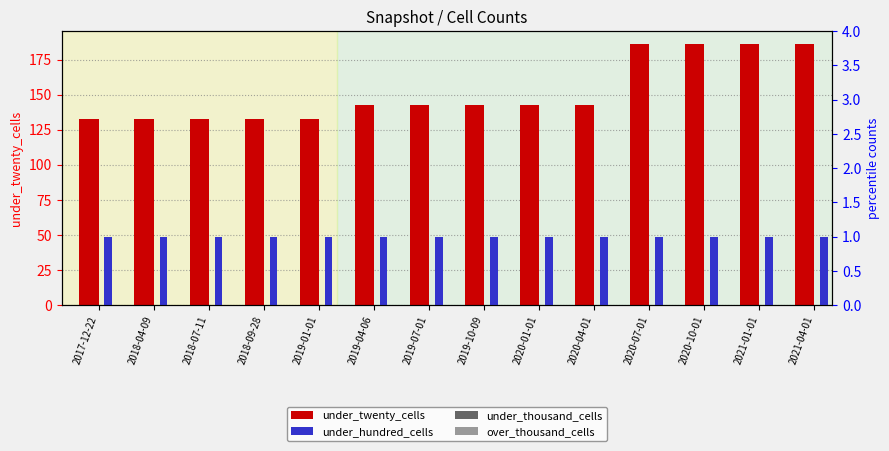

Reading left to right, transcribe all the data shown in this chart.

under_twenty_cells: 133	133	133	133	133	143	143	143	143	143	186	186	186	186
under_hundred_cells: 1	1	1	1	1	1	1	1	1	1	1	1	1	1
under_thousand_cells: 0	0	0	0	0	0	0	0	0	0	0	0	0	0
over_thousand_cells: 0	0	0	0	0	0	0	0	0	0	0	0	0	0